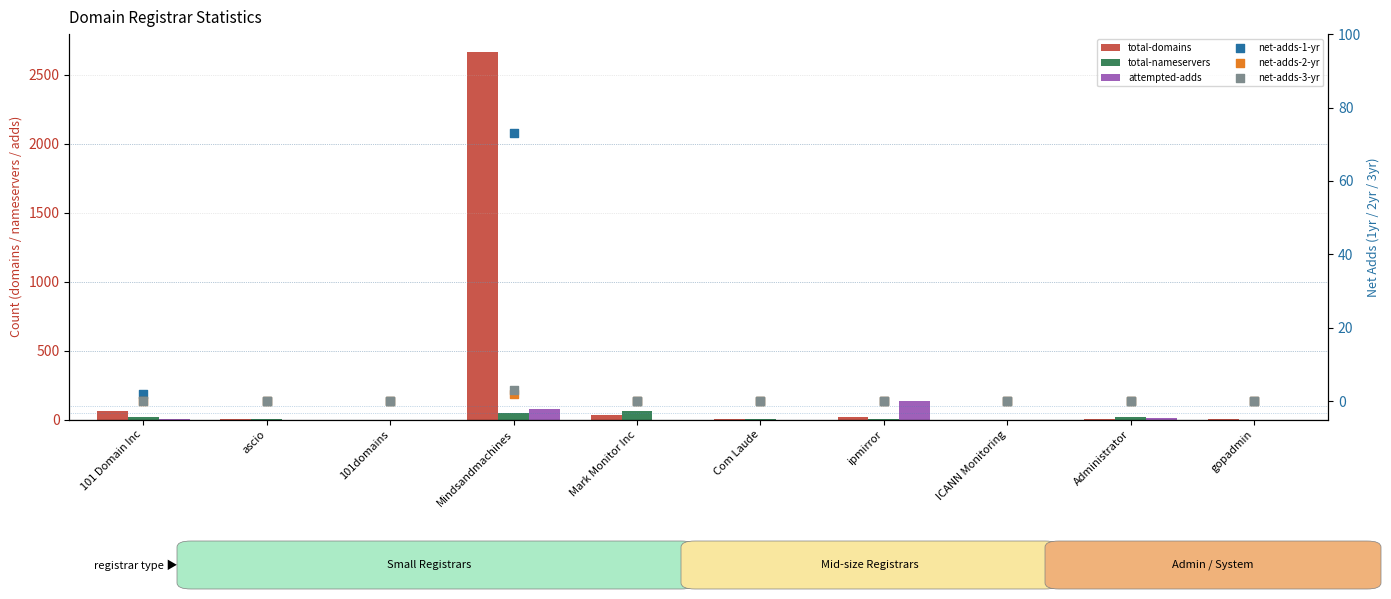

What are all the series names shown in the legend?

total-domains, total-nameservers, attempted-adds, net-adds-1-yr, net-adds-2-yr, net-adds-3-yr